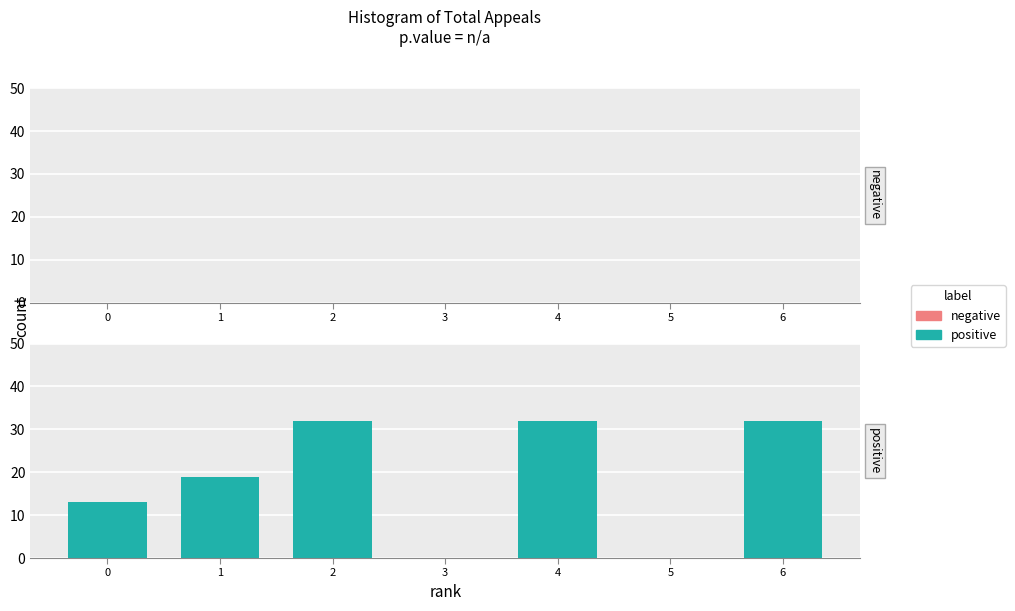

Reading left to right, list all the values displayed in this chart.

0=13	1=19	2=32	3=0	4=32	5=0	6=32